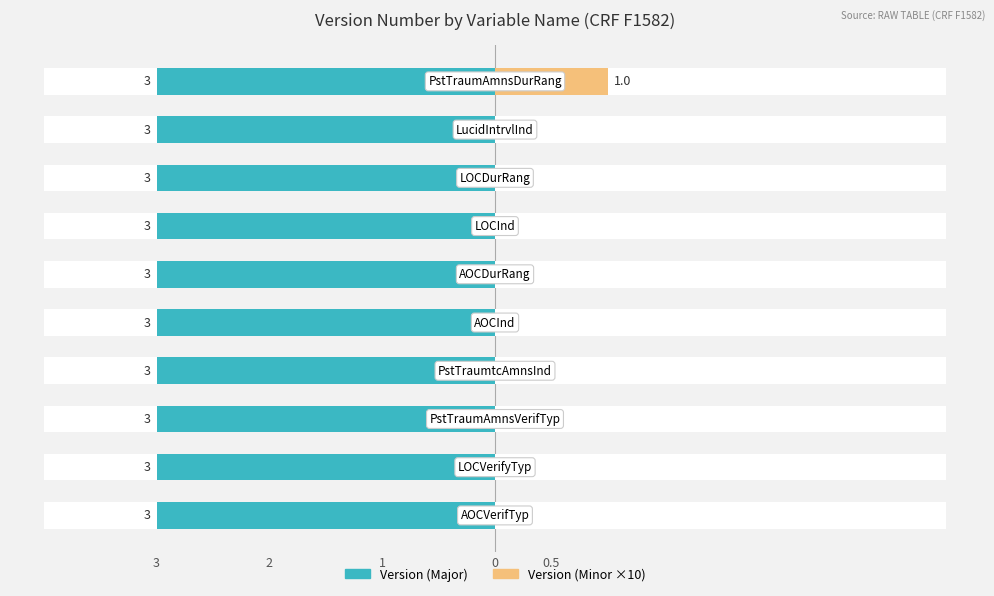

Which series has the largest range (max minus min)?

Version (Minor ×10)